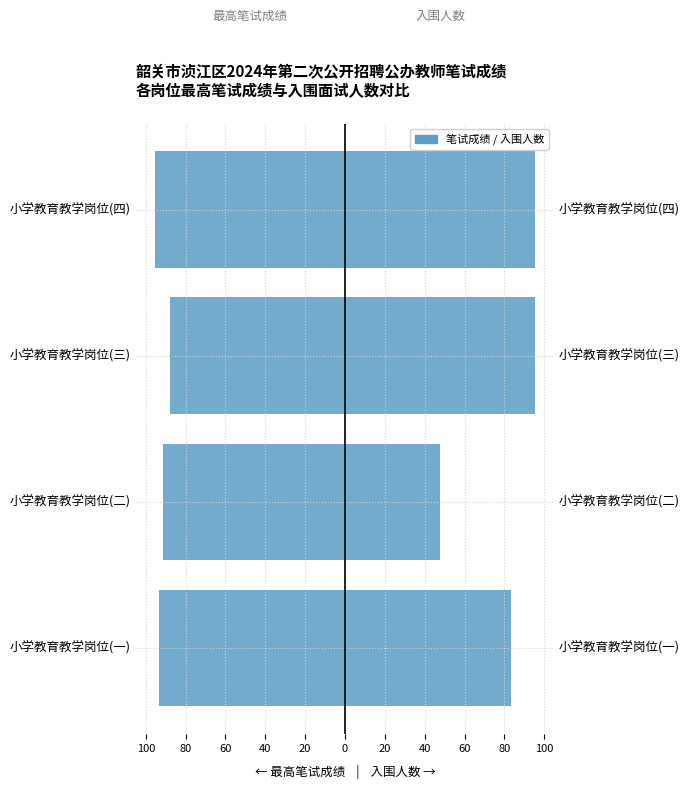

At 小学教育教学岗位(二), list the series in order from largest to smallest.

入围人数(×11.9), 最高笔试成绩